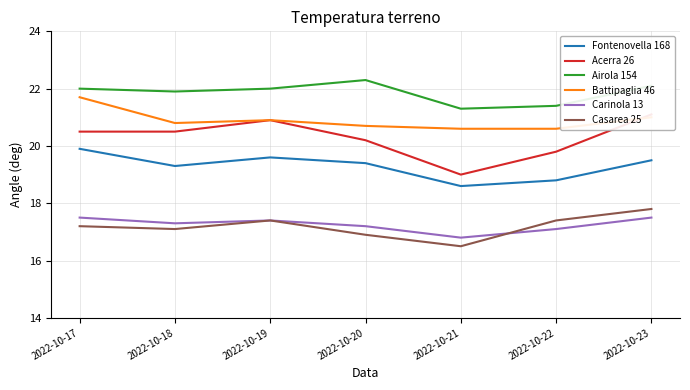

At how many categories does at least one series exceed 20?

7